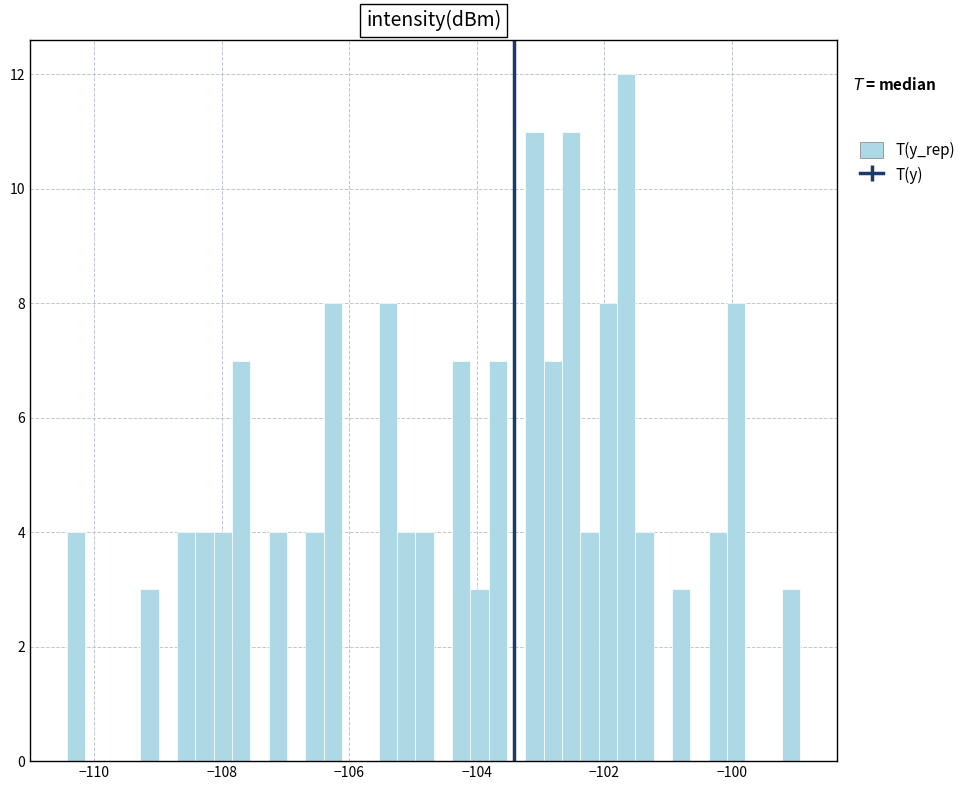

Around what value on the x-axis is the tallest bar? Give the approximate position of its centre, as read against the axis.

-101.6